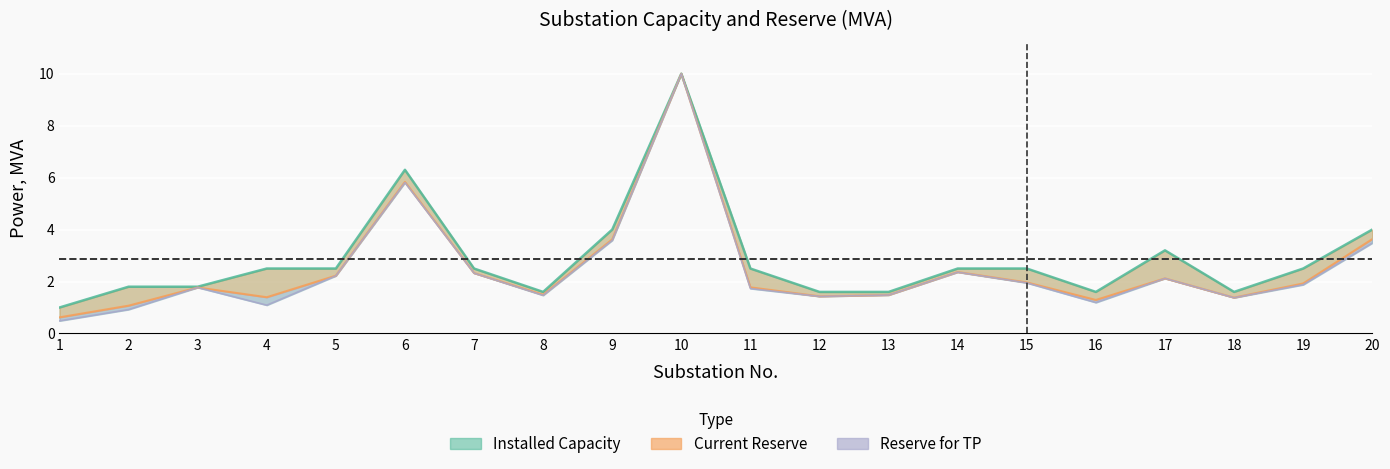

What is the maximum value shown in the chart?

10.0